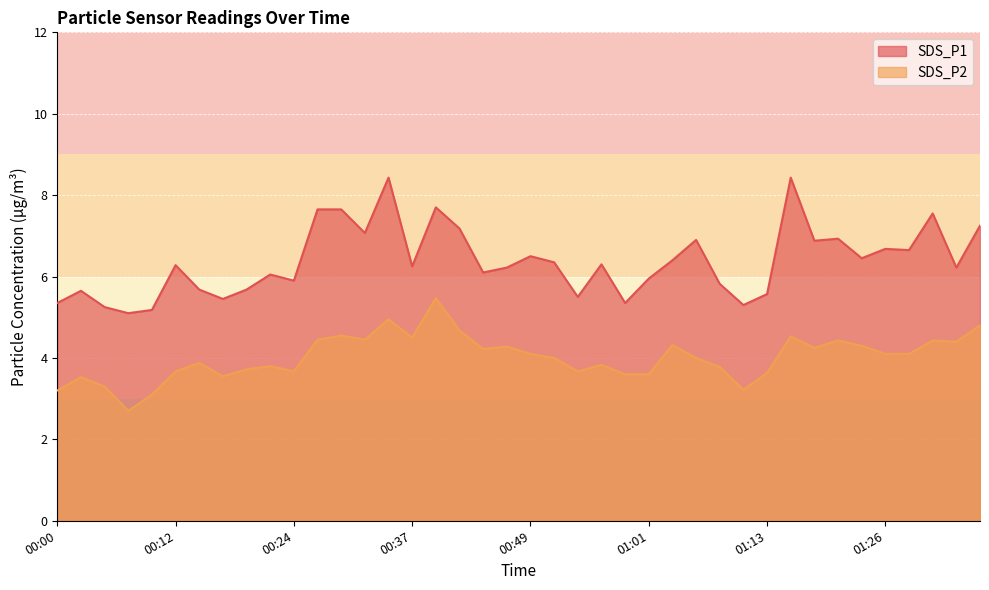

True or false: SDS_P2 and SDS_P1 cross at least once.

False